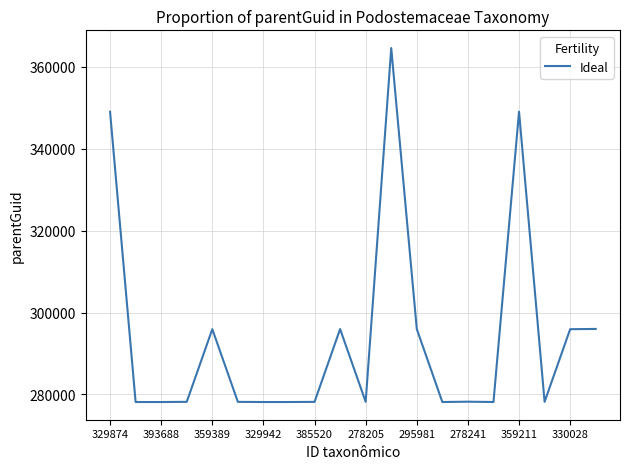

What is the maximum value shown in the chart?

364595